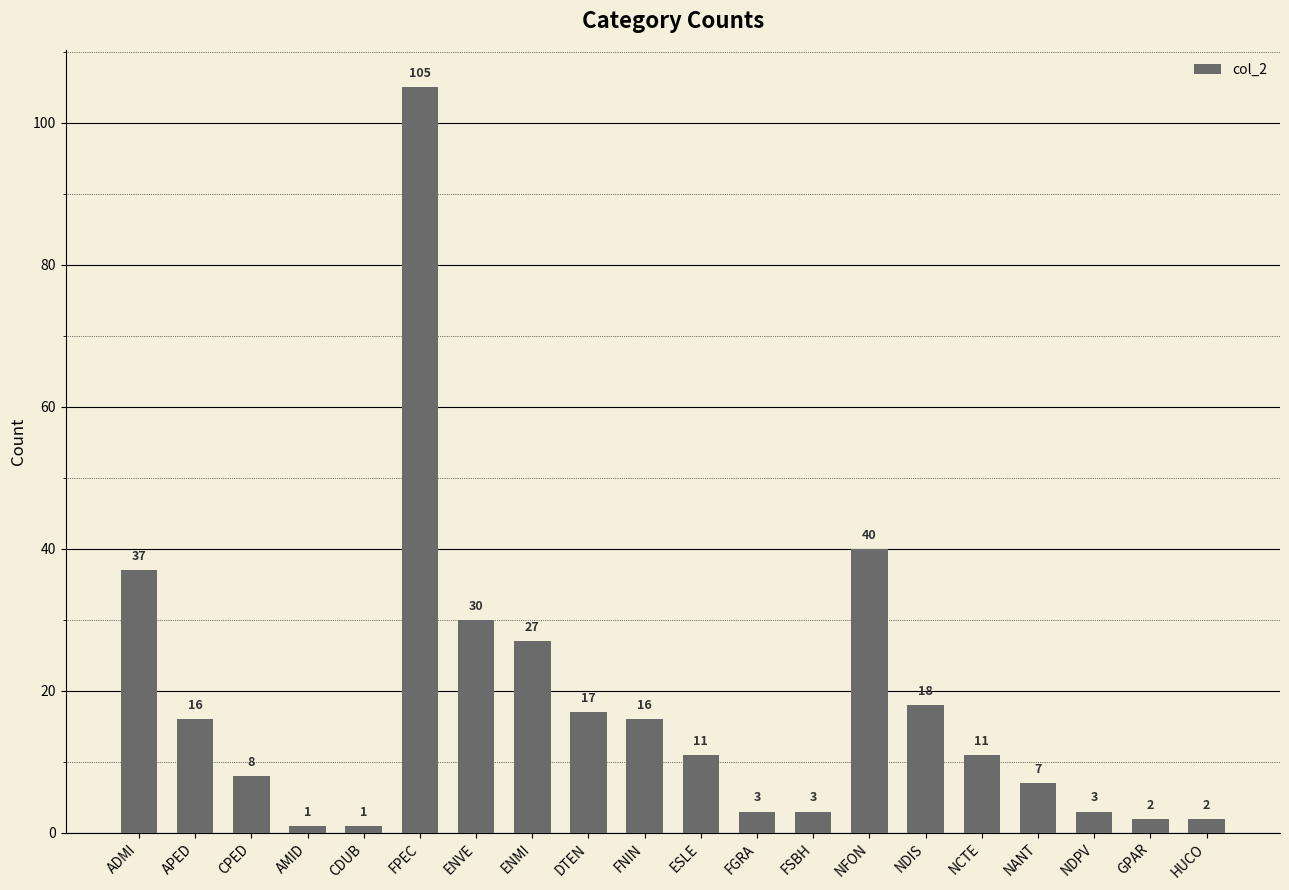

Where does the data first go above 11?

ADMI